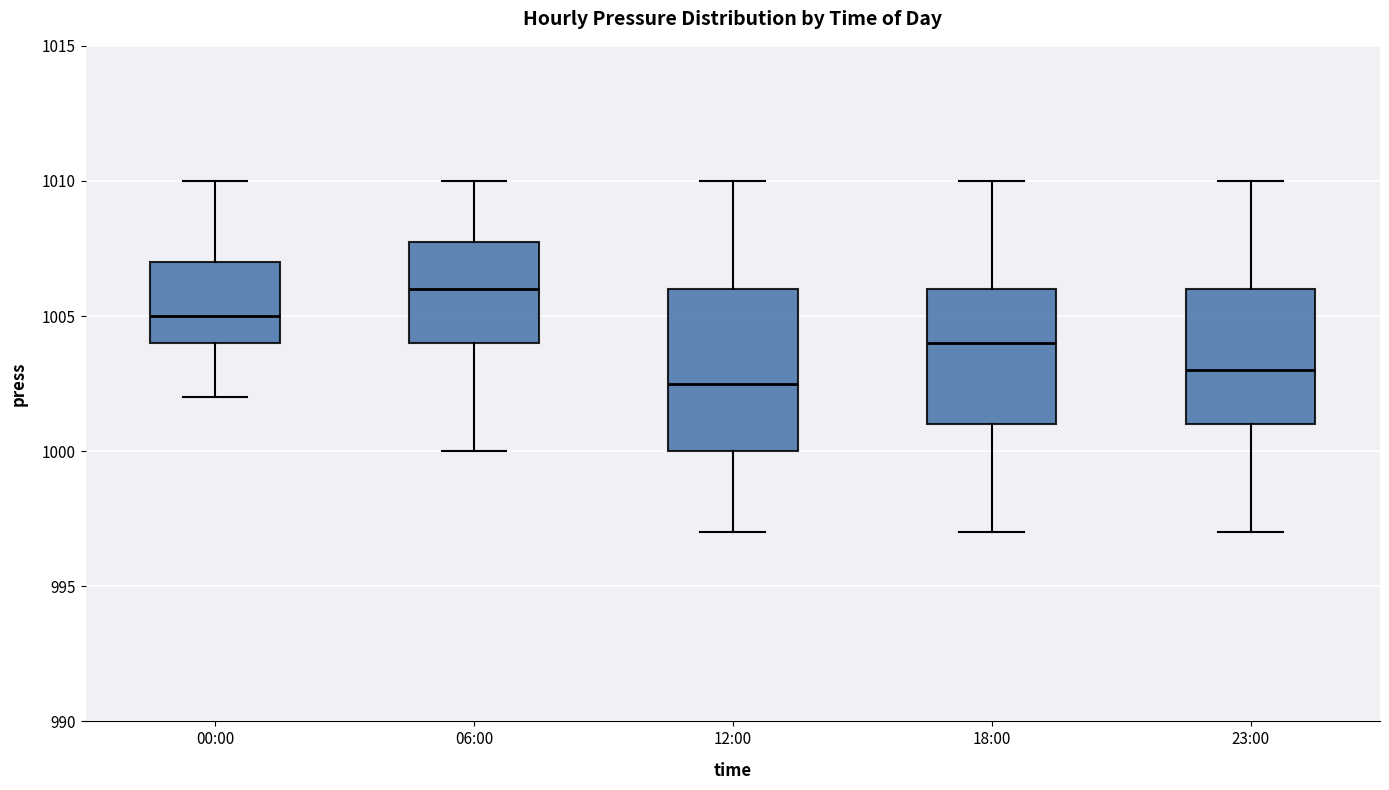

Reading left to right, transcribe this box plot: for each box, give where its median line is, the range the box spans, and where its two whiskers end, as read against the y-axis. The values are not printed on the chart, so give them approximately, as read against the axis.

00:00: median 1005.0, box 1004.0 to 1007.0, whiskers 1002.0 to 1010.0
06:00: median 1006.0, box 1004.0 to 1008.0, whiskers 1000.0 to 1010.0
12:00: median 1002.5, box 1000.0 to 1006.0, whiskers 997.0 to 1010.0
18:00: median 1004.0, box 1001.0 to 1006.0, whiskers 997.0 to 1010.0
23:00: median 1003.0, box 1001.0 to 1006.0, whiskers 997.0 to 1010.0